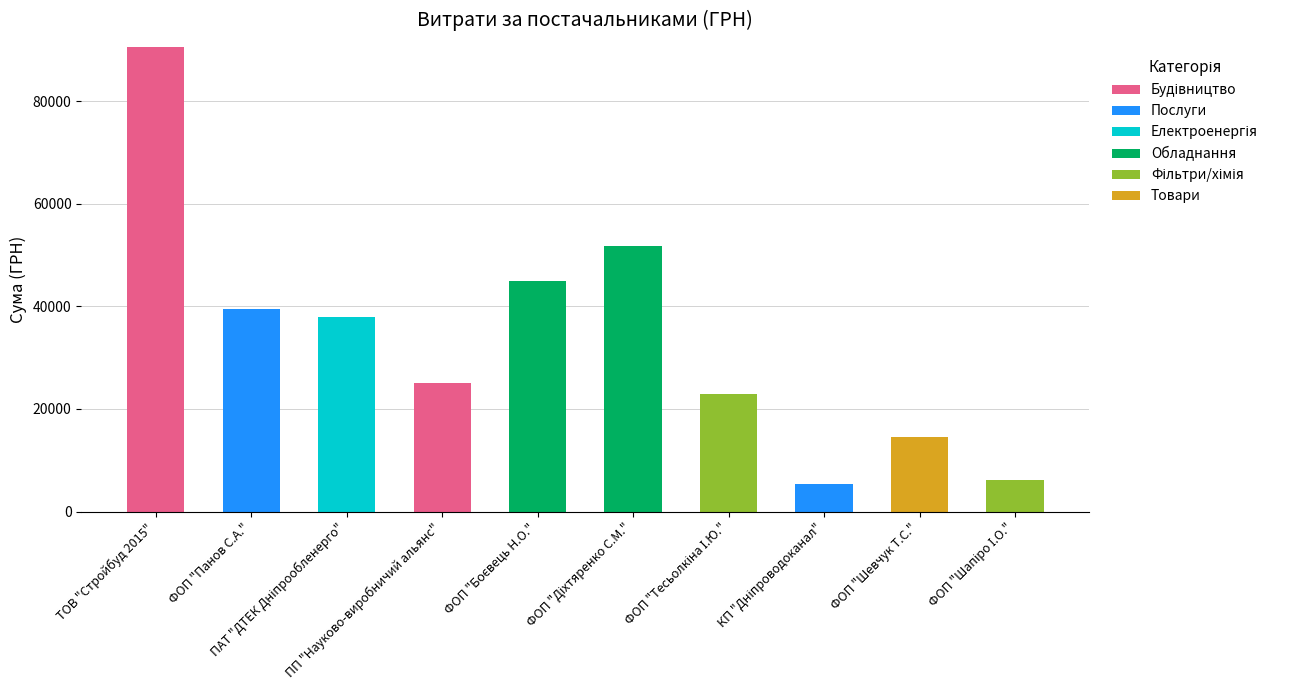

How many categories are shown in the chart?

10